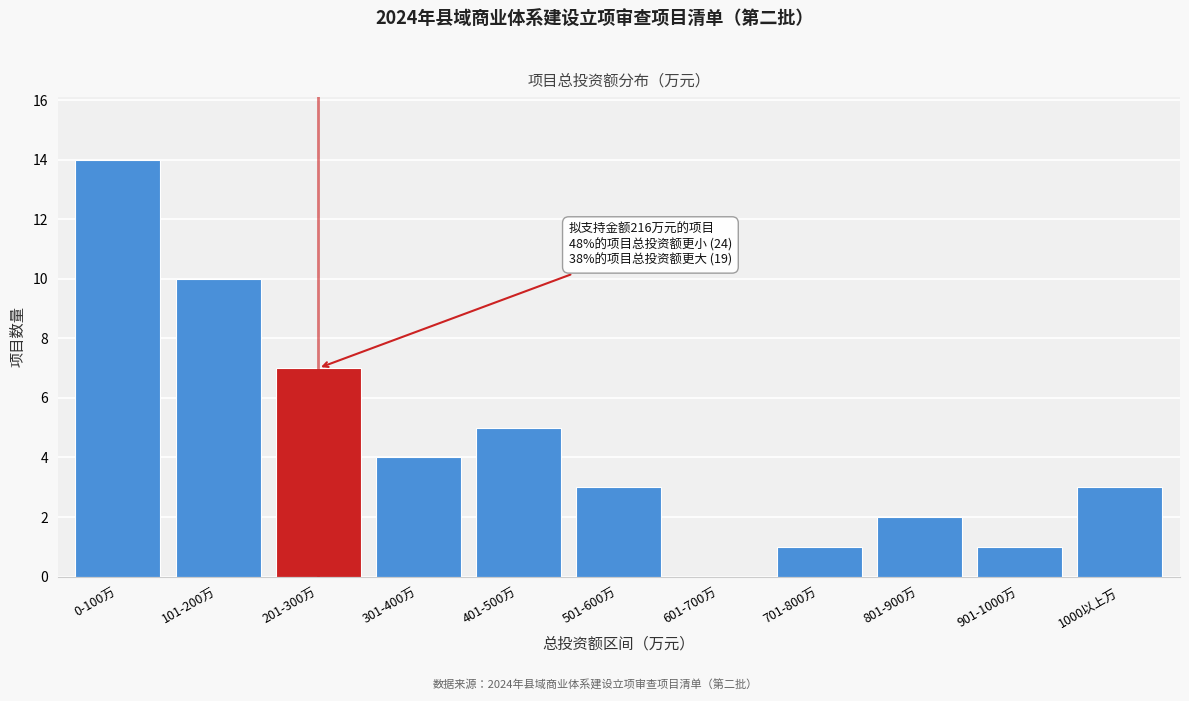

Reading left to right, what are all the values shown in this chart?

0-100万=14	101-200万=10	201-300万=7	301-400万=4	401-500万=5	501-600万=3	601-700万=0	701-800万=1	801-900万=2	901-1000万=1	1000以上万=3